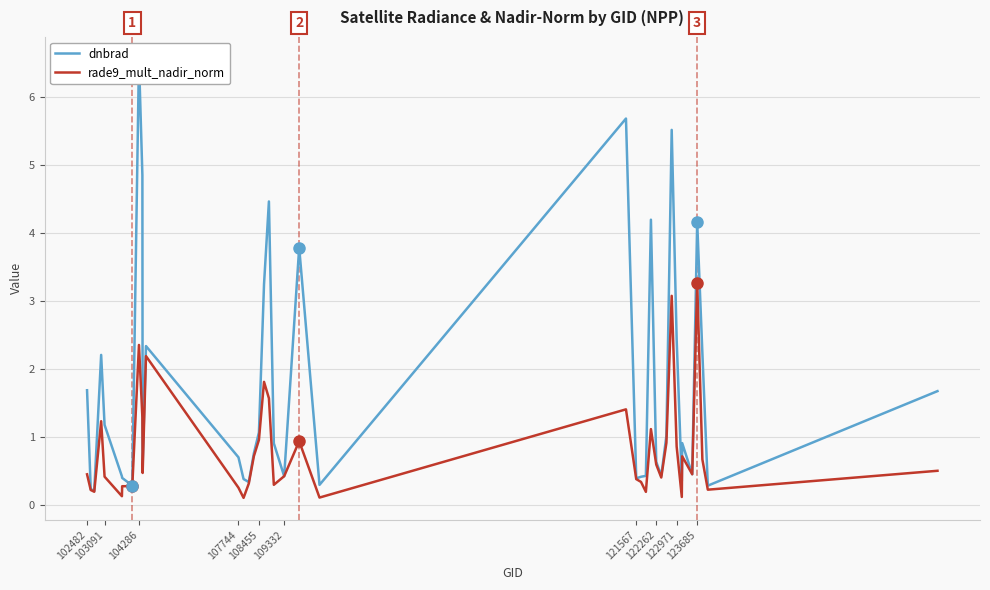

How many interior local valleys does the dnbrad series have?

11